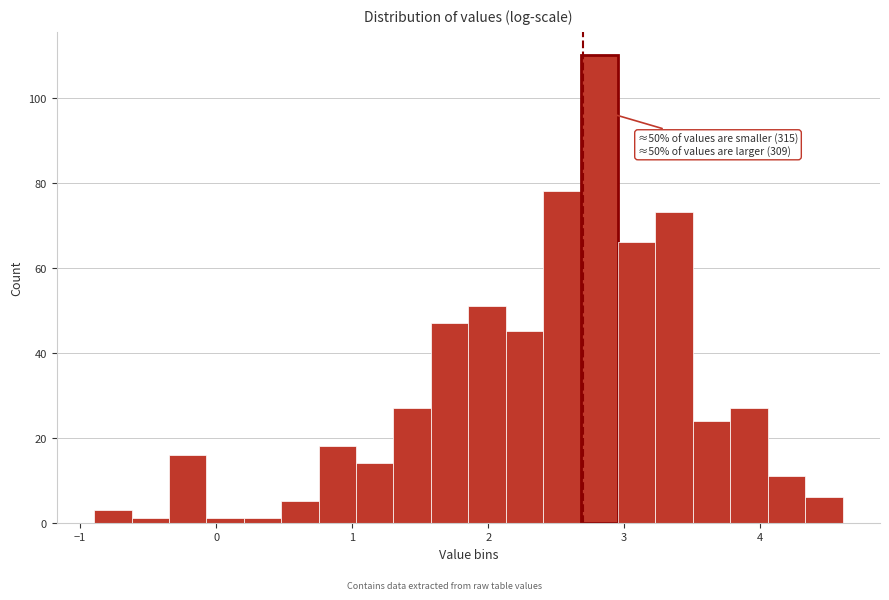

Around what value on the x-axis is the tallest bar? Give the approximate position of its centre, as read against the axis.

2.8